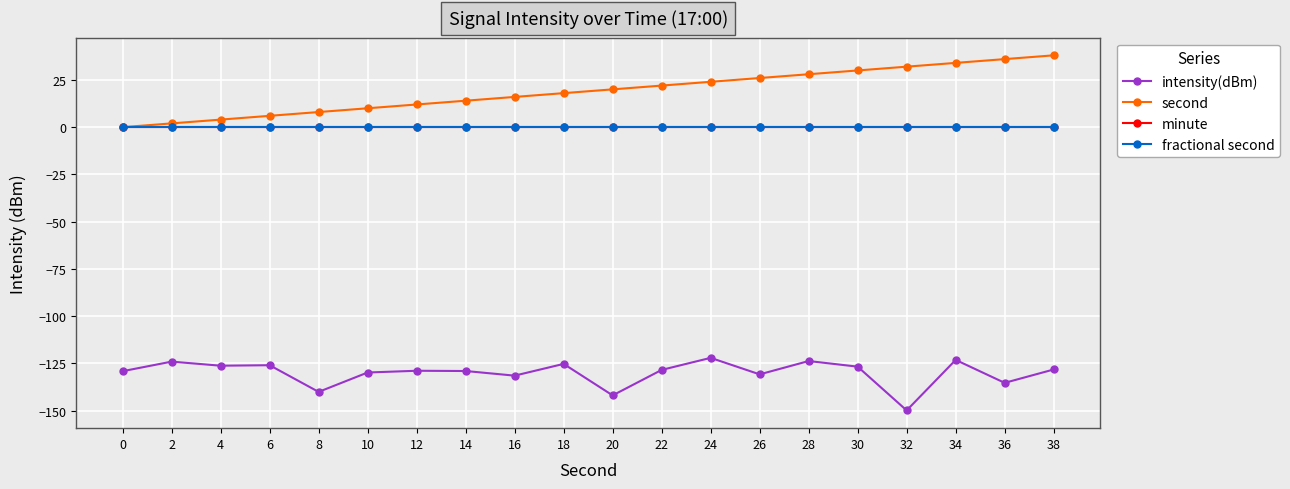

True or false: second and minute cross at least once.

False